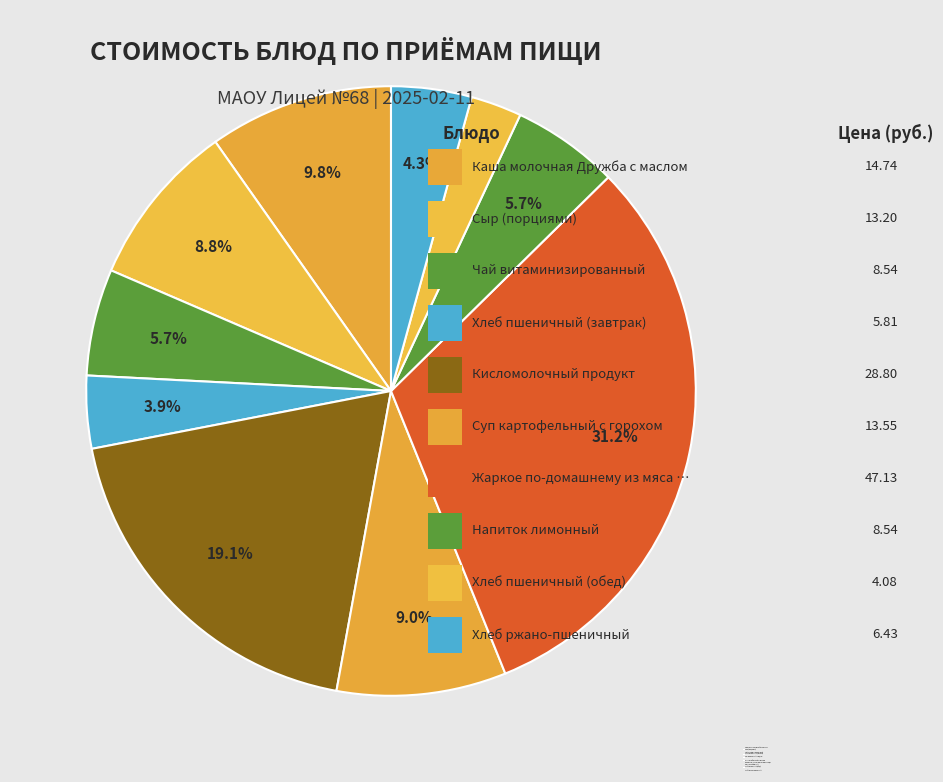

To the nearest percent, what is the difference between the Напиток лимонный and Хлеб пшеничный (обед) slice percentages?

3%